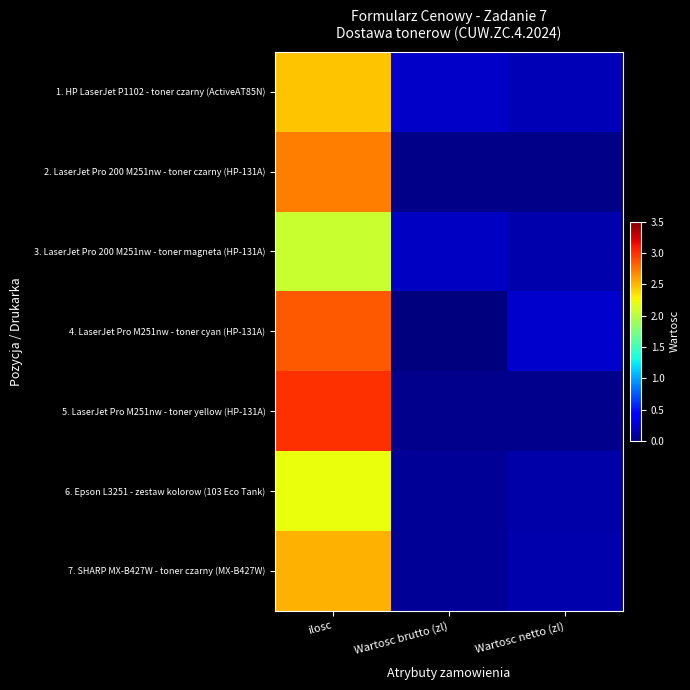

Reading left to right, transcribe all the data shown in this chart.

1. HP LaserJet P1102 - toner czarny (ActiveAT85N): ilosc=2.4	Wartosc brutto (zl)=0.2	Wartosc netto (zl)=0.2
2. LaserJet Pro 200 M251nw - toner czarny (HP-131A): ilosc=2.7	Wartosc brutto (zl)=0.0	Wartosc netto (zl)=0.0
3. LaserJet Pro 200 M251nw - toner magneta (HP-131A): ilosc=2.1	Wartosc brutto (zl)=0.2	Wartosc netto (zl)=0.1
4. LaserJet Pro M251nw - toner cyan (HP-131A): ilosc=2.8	Wartosc brutto (zl)=0.0	Wartosc netto (zl)=0.2
5. LaserJet Pro M251nw - toner yellow (HP-131A): ilosc=3.0	Wartosc brutto (zl)=0.1	Wartosc netto (zl)=0.0
6. Epson L3251 - zestaw kolorow (103 Eco Tank): ilosc=2.2	Wartosc brutto (zl)=0.1	Wartosc netto (zl)=0.1
7. SHARP MX-B427W - toner czarny (MX-B427W): ilosc=2.5	Wartosc brutto (zl)=0.1	Wartosc netto (zl)=0.1